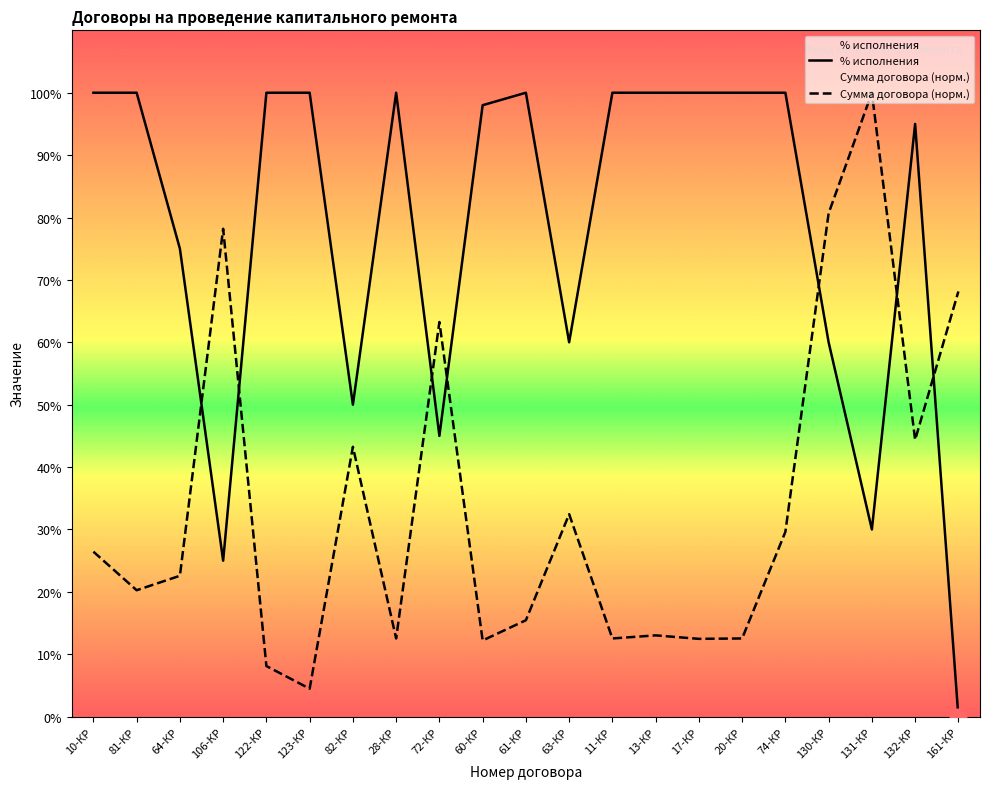

At how many categories does at least one series exceed 94?

14